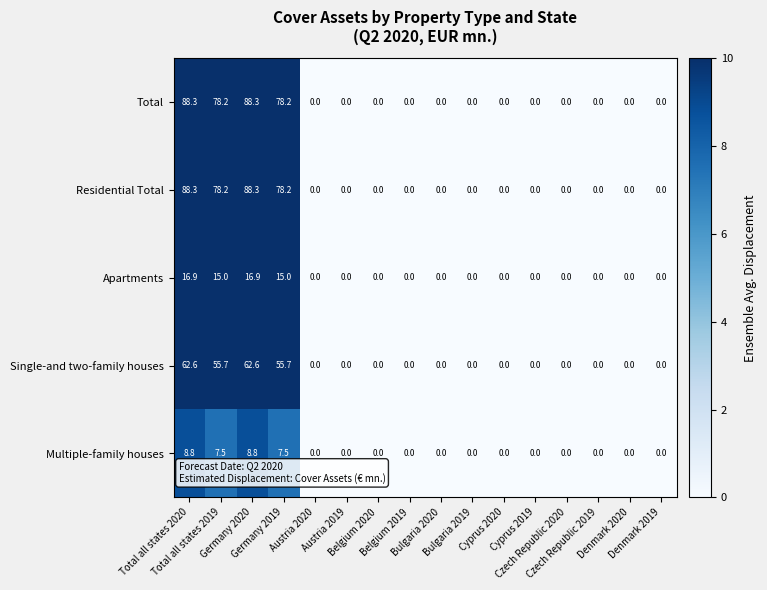

What is the sum of all Residential Total values?

333.0